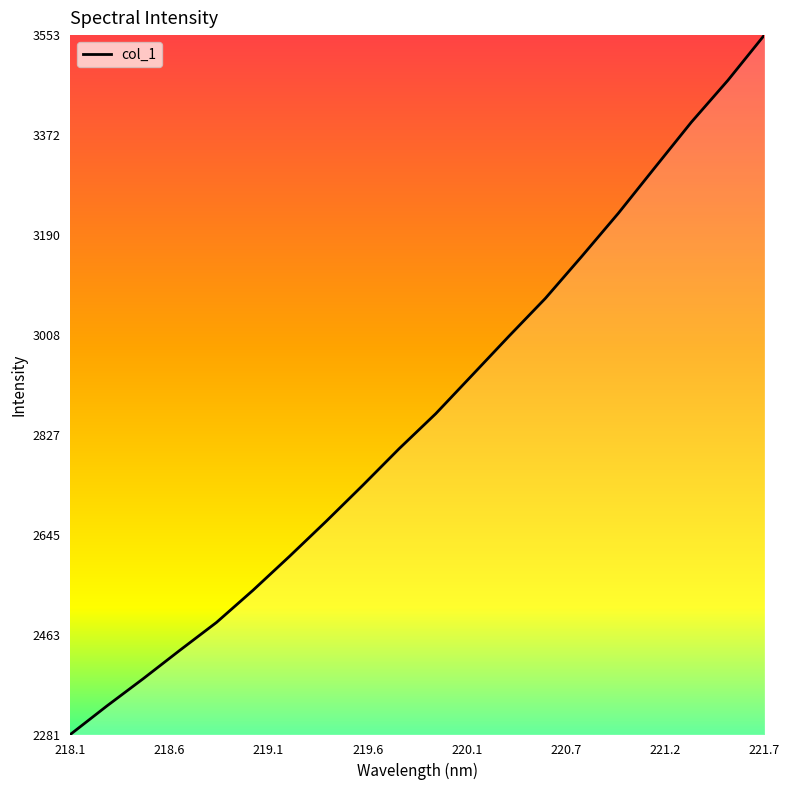

What is the maximum value shown in the chart?

3553.9